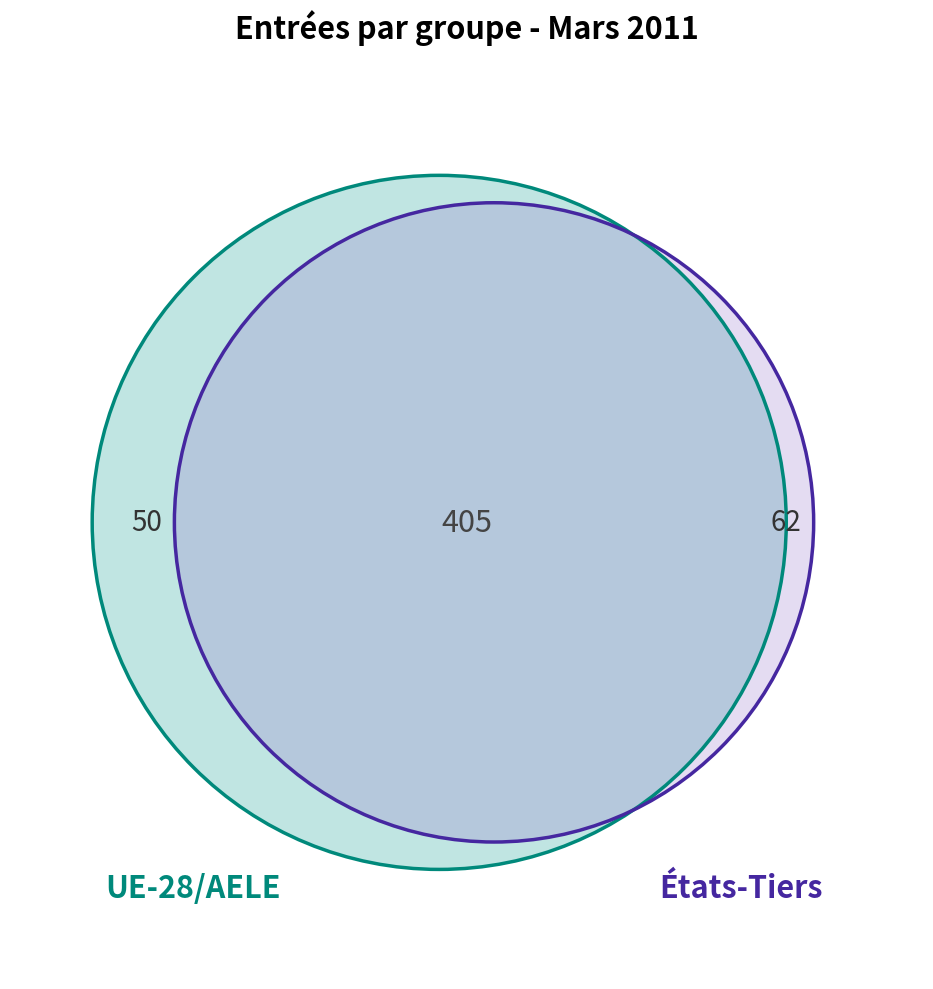

True or false: Océanie accounts for 11% of the total.

False